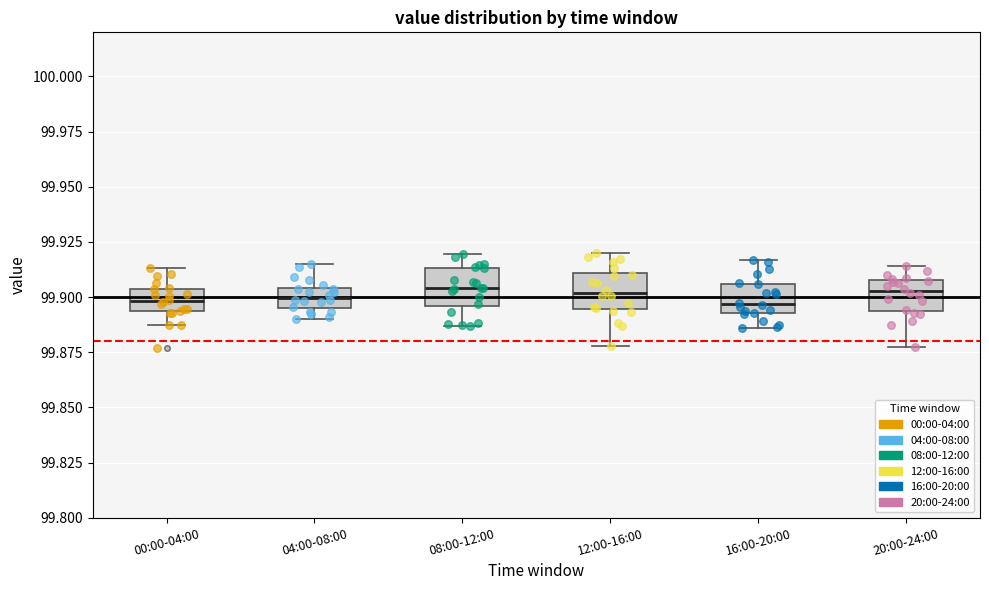

Reading left to right, transcribe this box plot: for each box, give where its median line is, the range the box spans, and where its two whiskers end, as read against the y-axis. The values are not printed on the chart, so give them approximately, as read against the axis.

00:00-04:00: median 99.900, box 99.895 to 99.905, whiskers 99.885 to 99.915
04:00-08:00: median 99.900, box 99.895 to 99.905, whiskers 99.890 to 99.915
08:00-12:00: median 99.905, box 99.895 to 99.915, whiskers 99.885 to 99.920
12:00-16:00: median 99.900, box 99.895 to 99.910, whiskers 99.880 to 99.920
16:00-20:00: median 99.895 (just above the box's lower edge), box 99.895 to 99.905, whiskers 99.885 to 99.915
20:00-24:00: median 99.905, box 99.895 to 99.910, whiskers 99.875 to 99.915